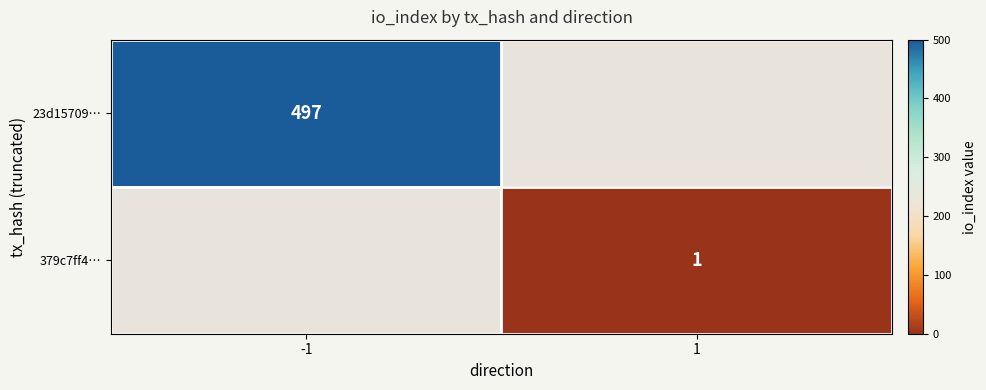

The value of 379c7ff4… at 1 is 1. True or false?

True